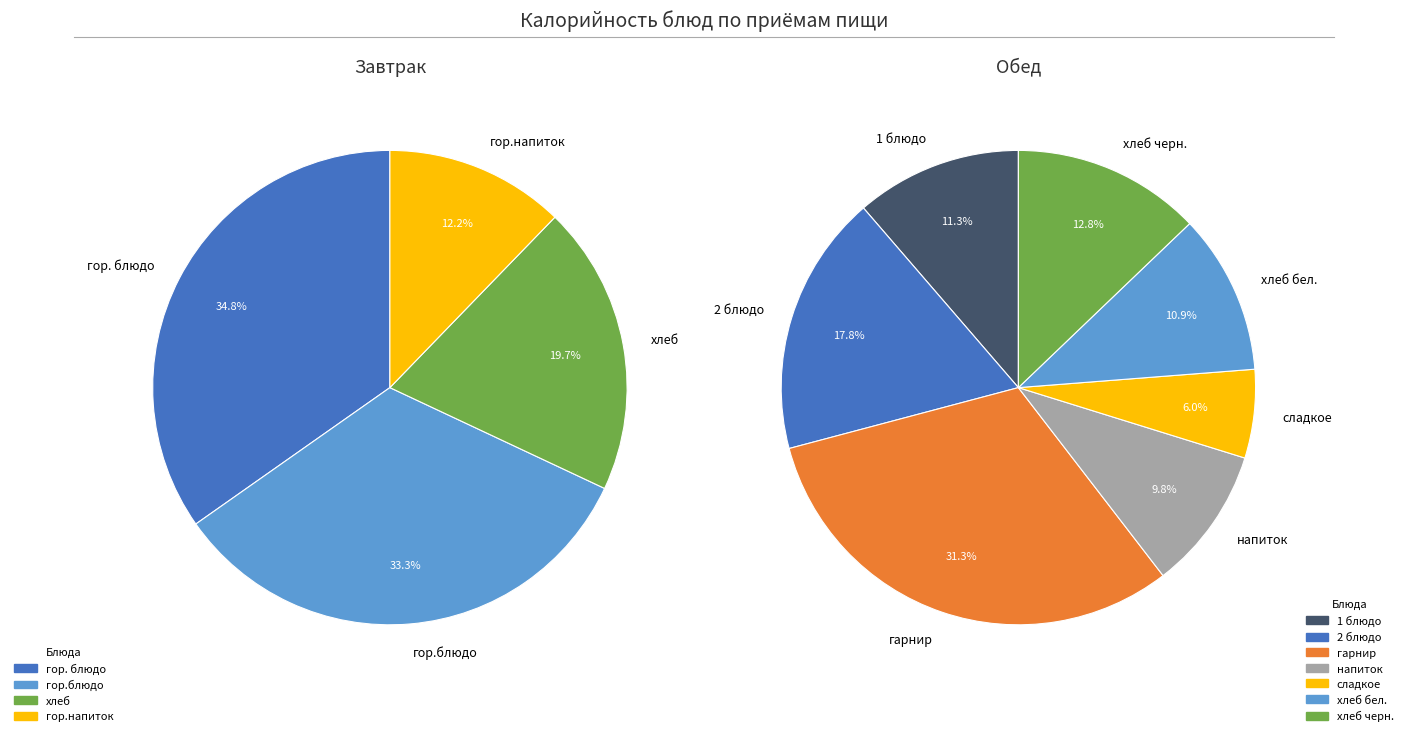

Is the sum of хлеб and гор.напиток greater than half?

No